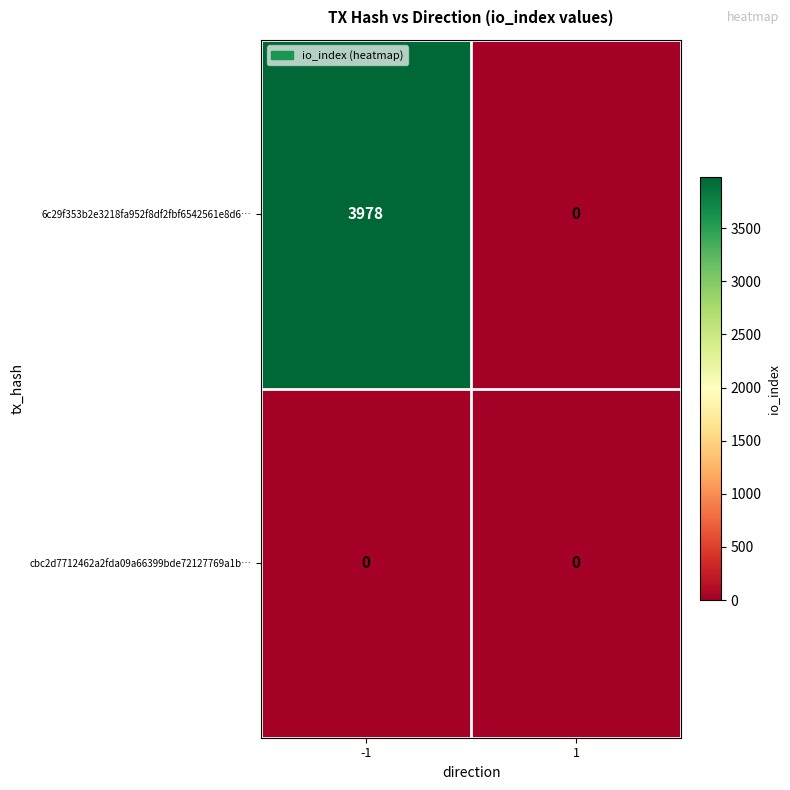

What is the sum of the 6c29f353b2e3218fa952f8df2fbf6542561e8d6… values at 1 and -1?

3978